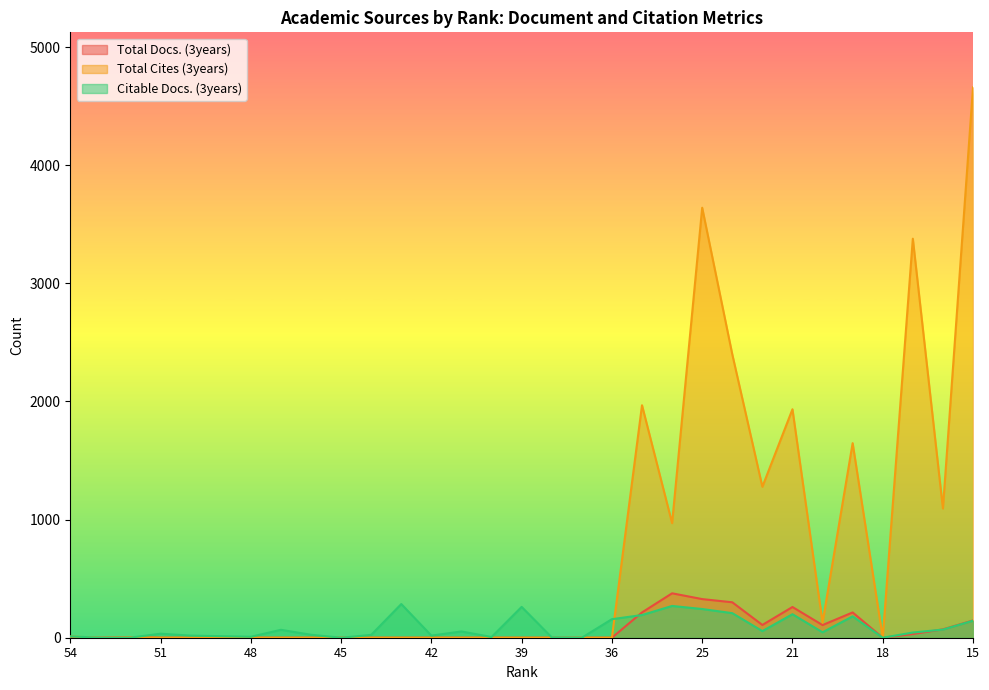

At which label is Total Cites (3years) closest to 2329?

23